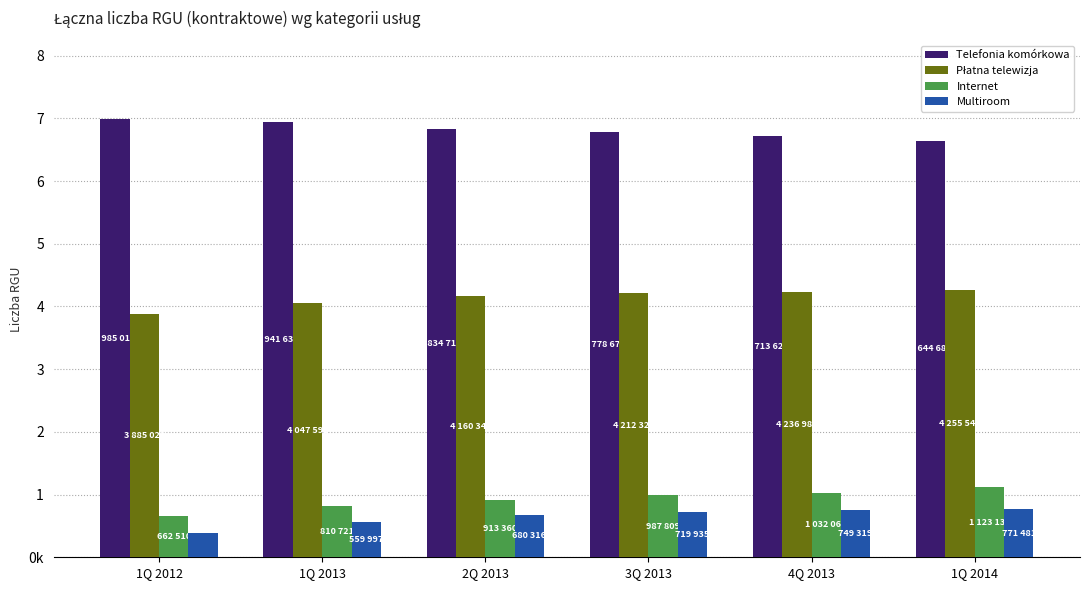

Is it true that Telefonia komórkowa equals 2749634 at 3Q 2013?

False